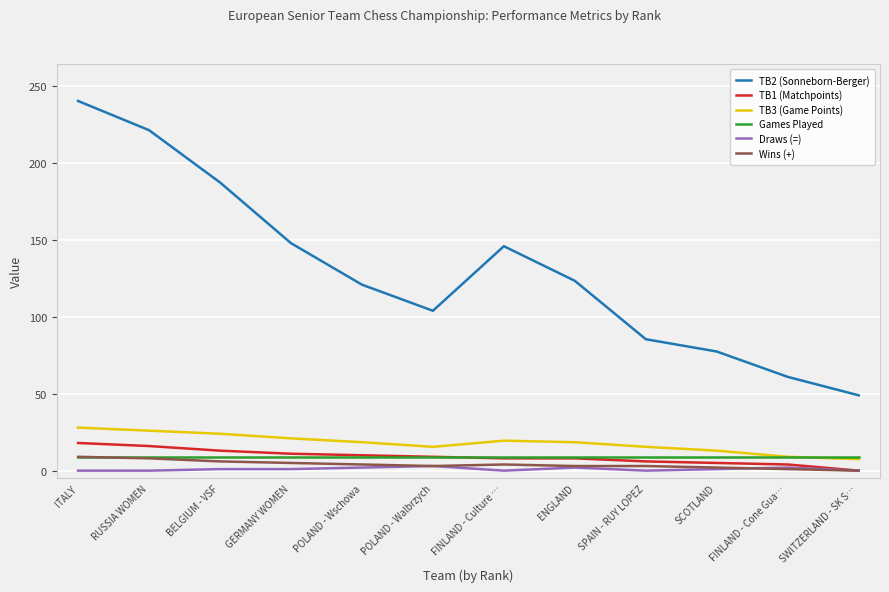

How many categories are shown in the chart?

12